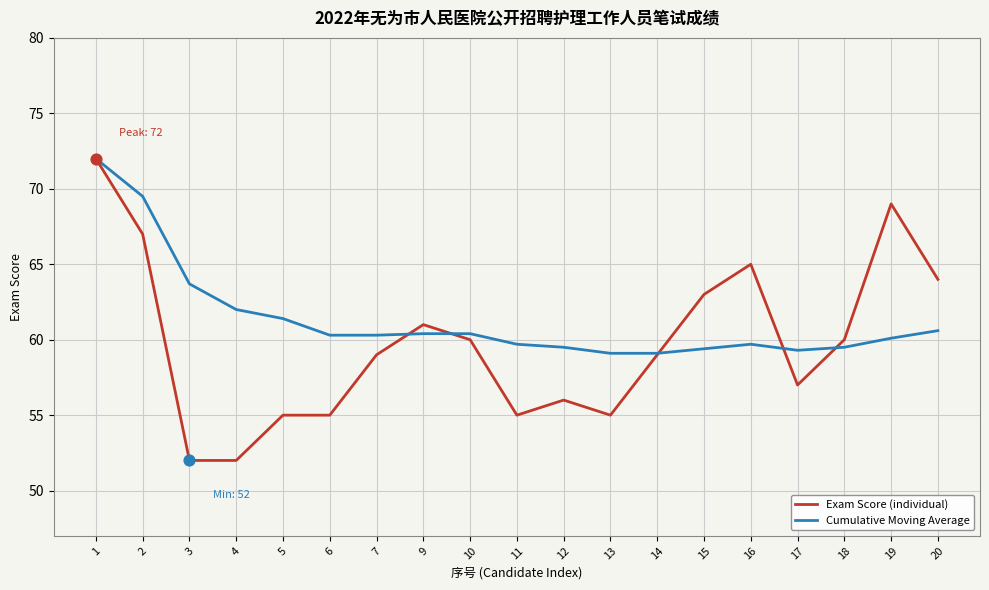

Which series has the widest spread of values?

Exam Score (individual)